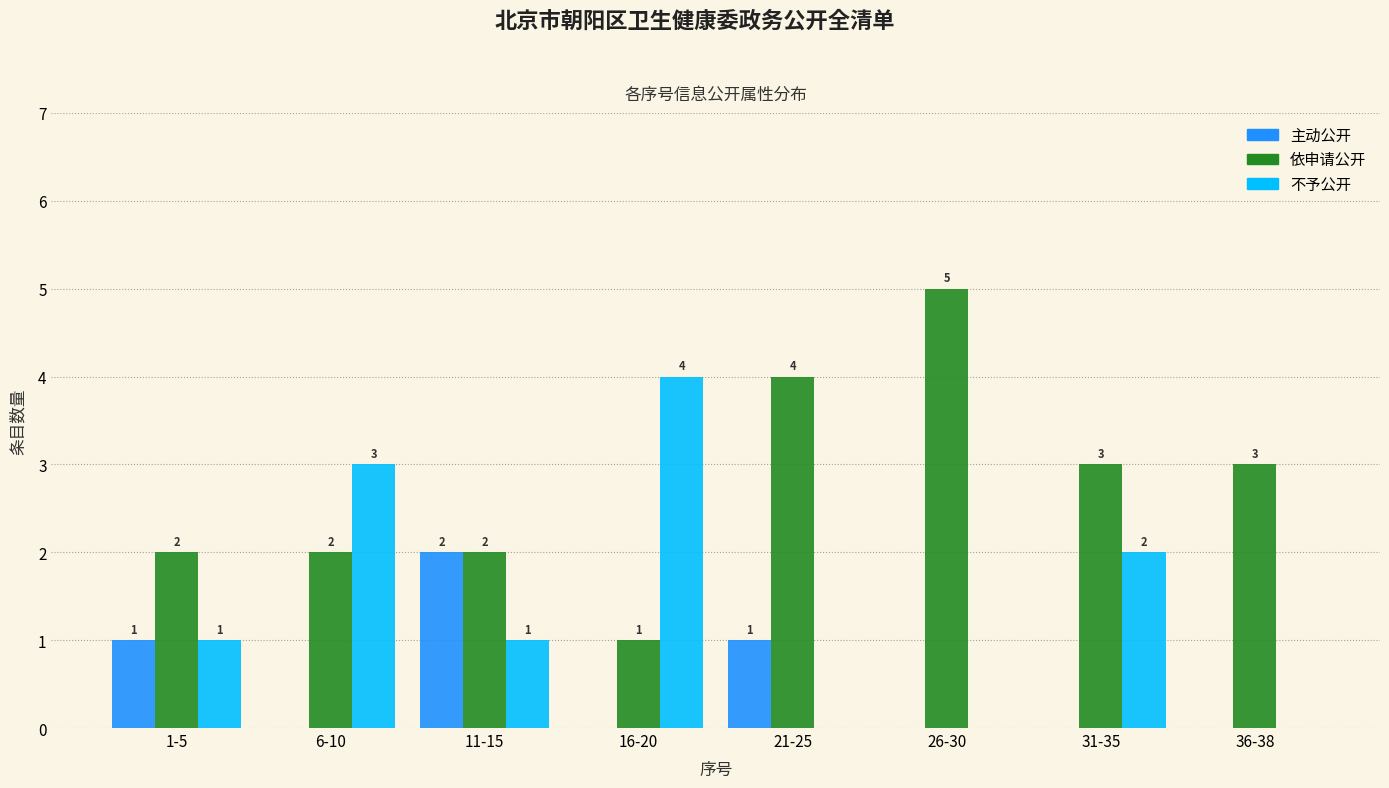

Reading right to left, list all the values displayed in this chart.

主动公开: 36-38=0	31-35=0	26-30=0	21-25=1	16-20=0	11-15=2	6-10=0	1-5=1
依申请公开: 36-38=3	31-35=3	26-30=5	21-25=4	16-20=1	11-15=2	6-10=2	1-5=2
不予公开: 36-38=0	31-35=2	26-30=0	21-25=0	16-20=4	11-15=1	6-10=3	1-5=1